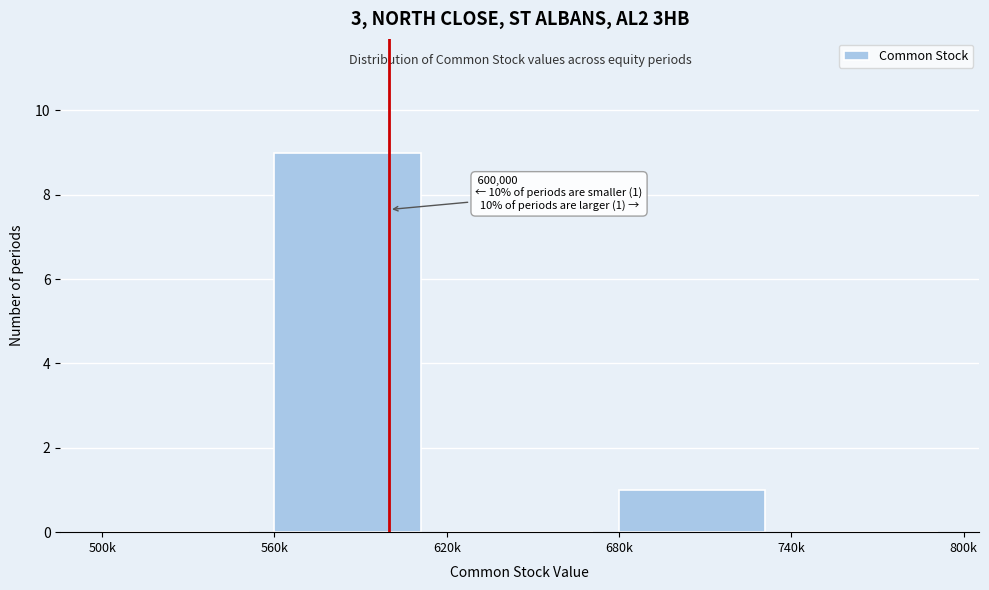

Reading right to left, what are all the values shown in this chart?

740k=0	680k=1	620k=0	560k=9	500k=0